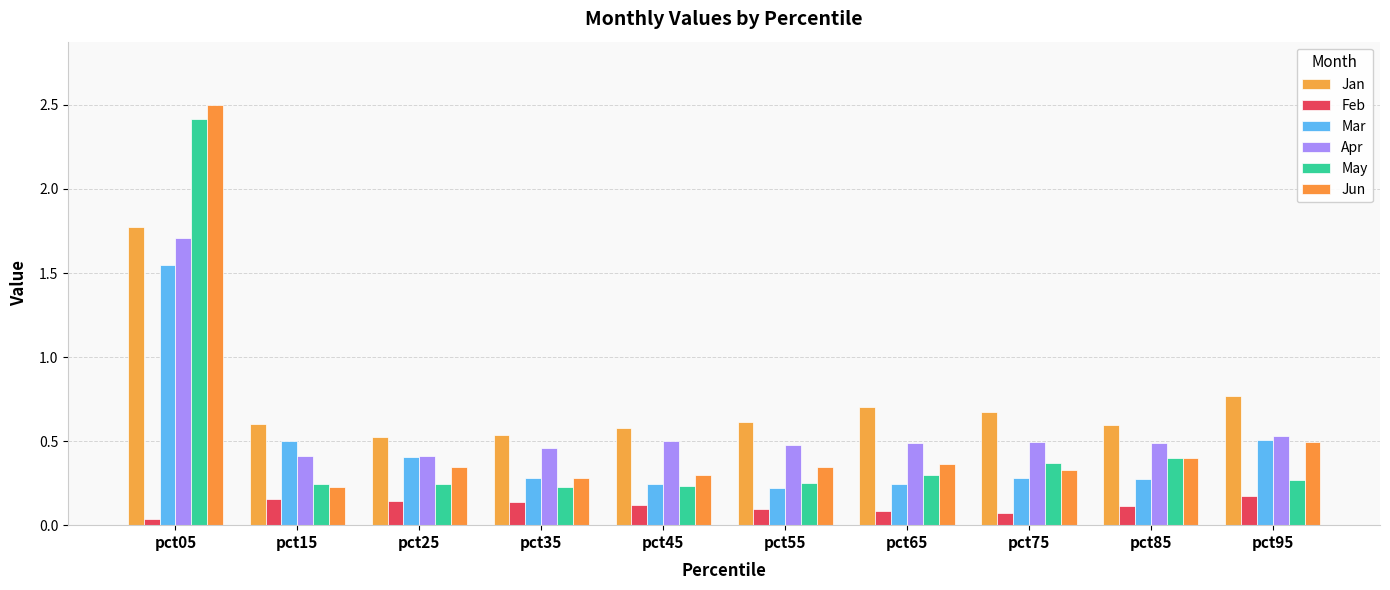

At pct35, list the series in order from largest to smallest.

Jan, Apr, Mar, Jun, May, Feb